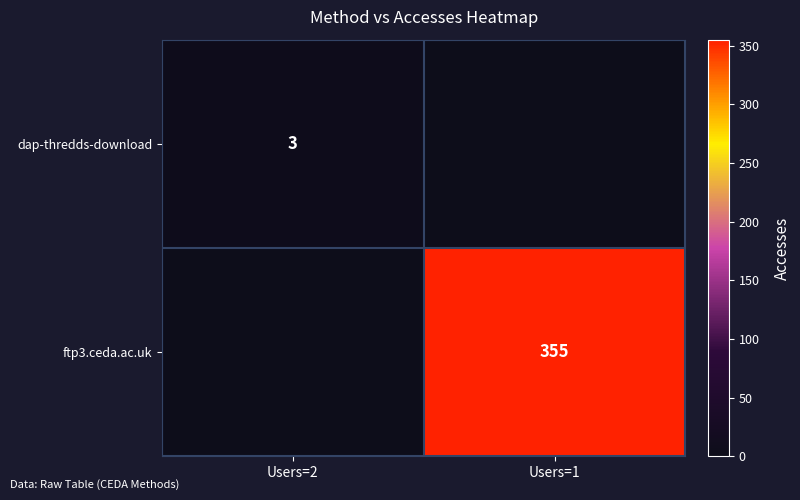

Is it true that dap-thredds-download equals 3 at Users=2?

True